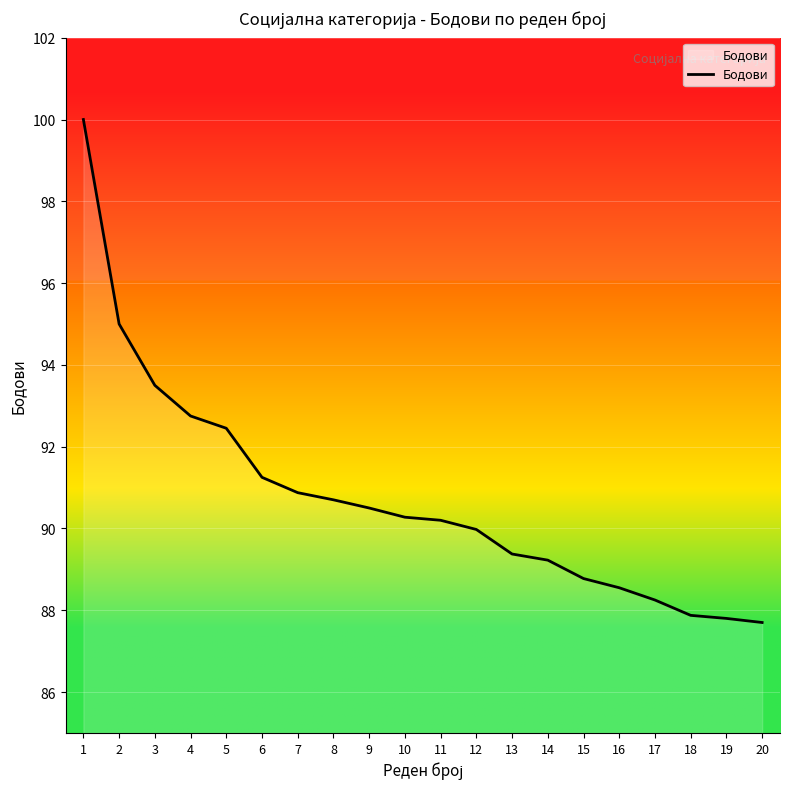

Is it true that the value at 15 is 88.8?

True